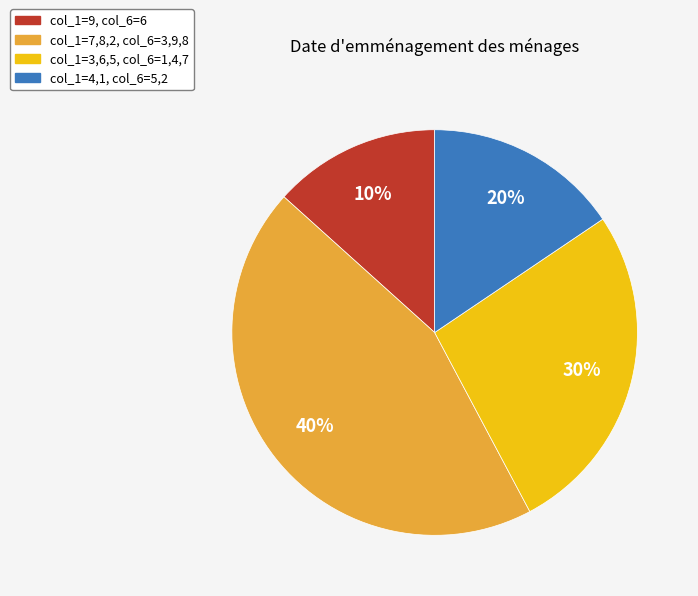

Between 8 and 7, which is larger?

8